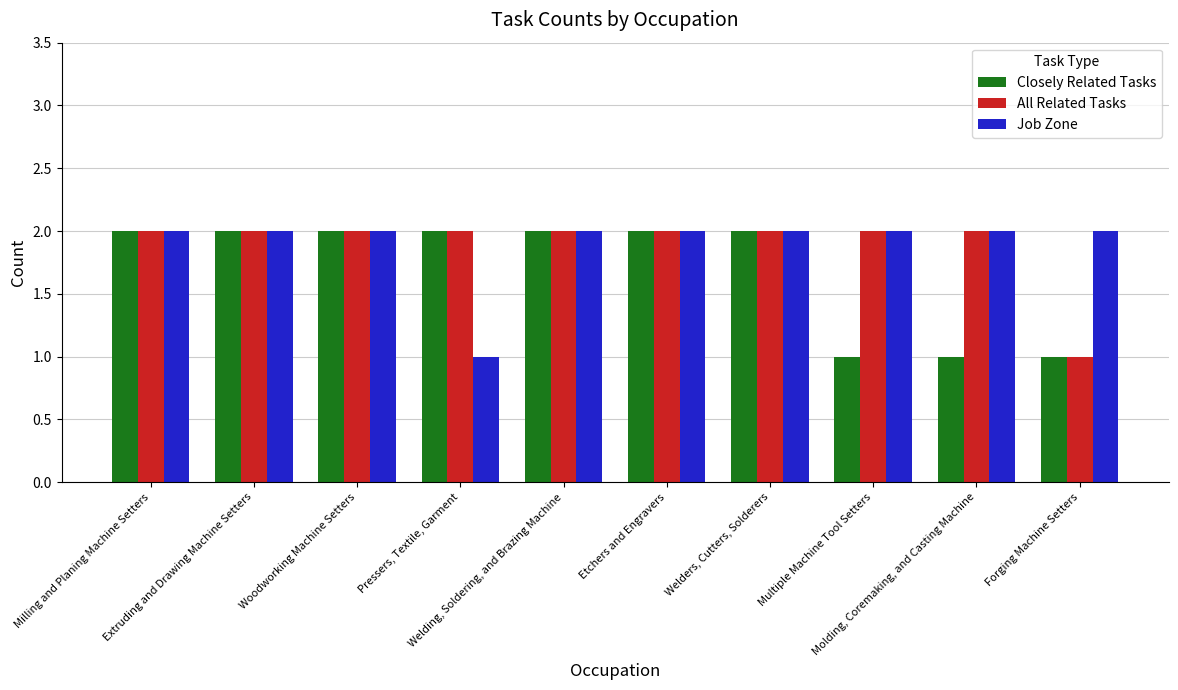

What is the sum of all All Related Tasks values?

19